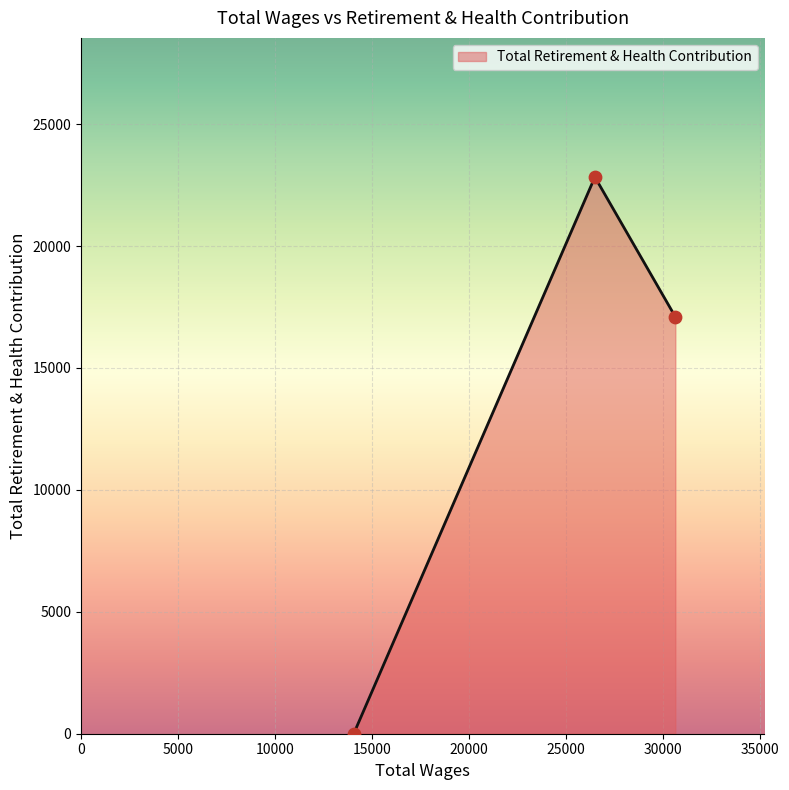

What is the change in value from 26477.0 to 14050.0?

-22828